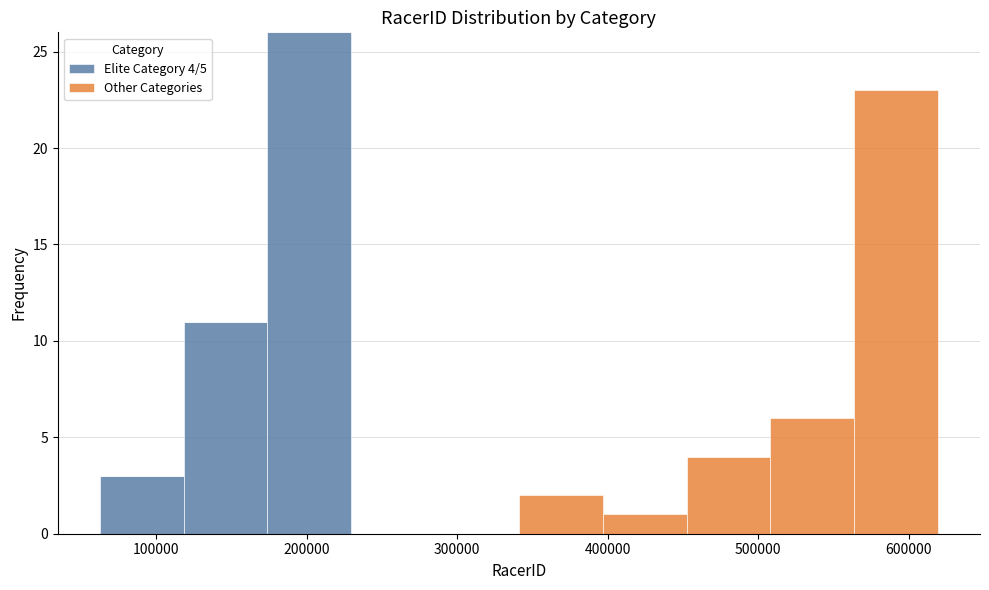

Which range on the x-axis has the tallest stacked bar (by total height)?

170000 to 230000